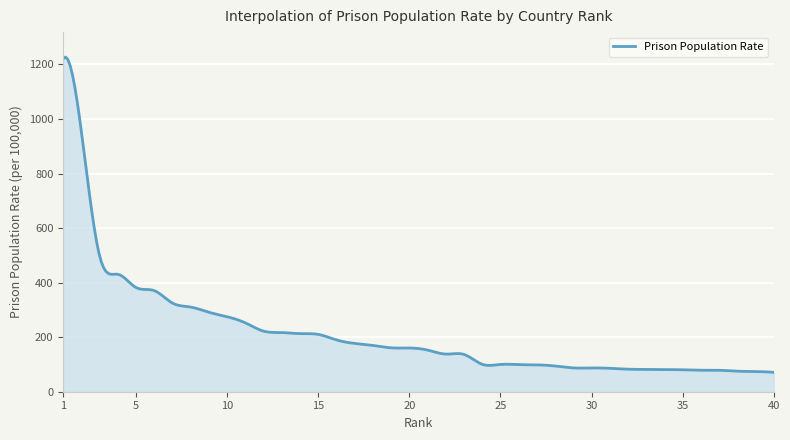

What is the maximum value shown in the chart?

1227.3